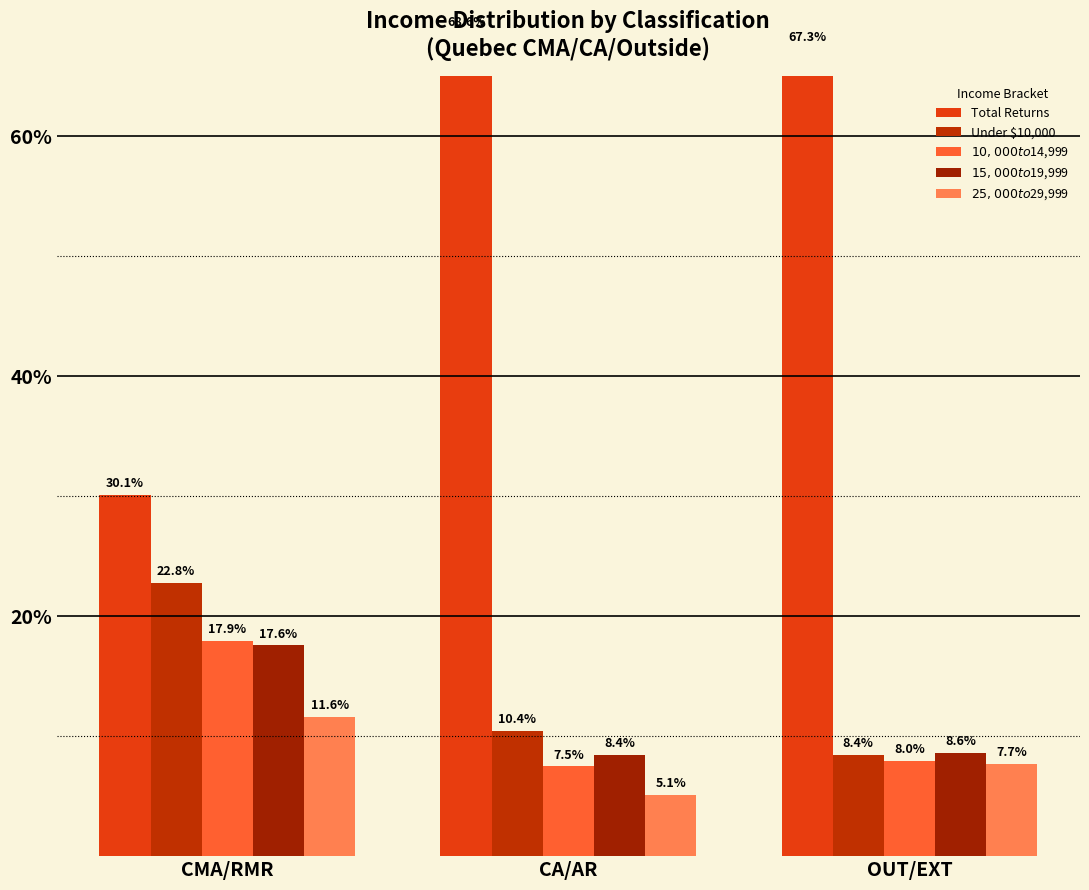

Which series has the widest spread of values?

Total Returns